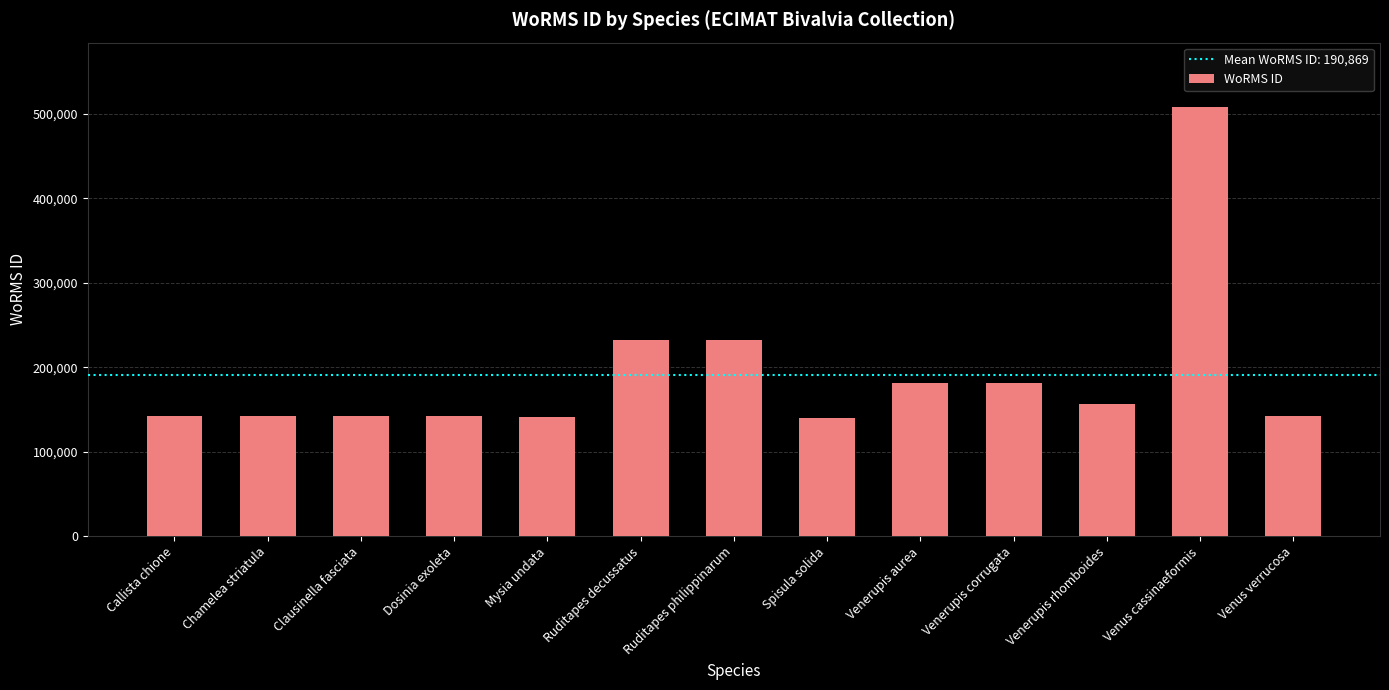

How many bars are there in total?

13